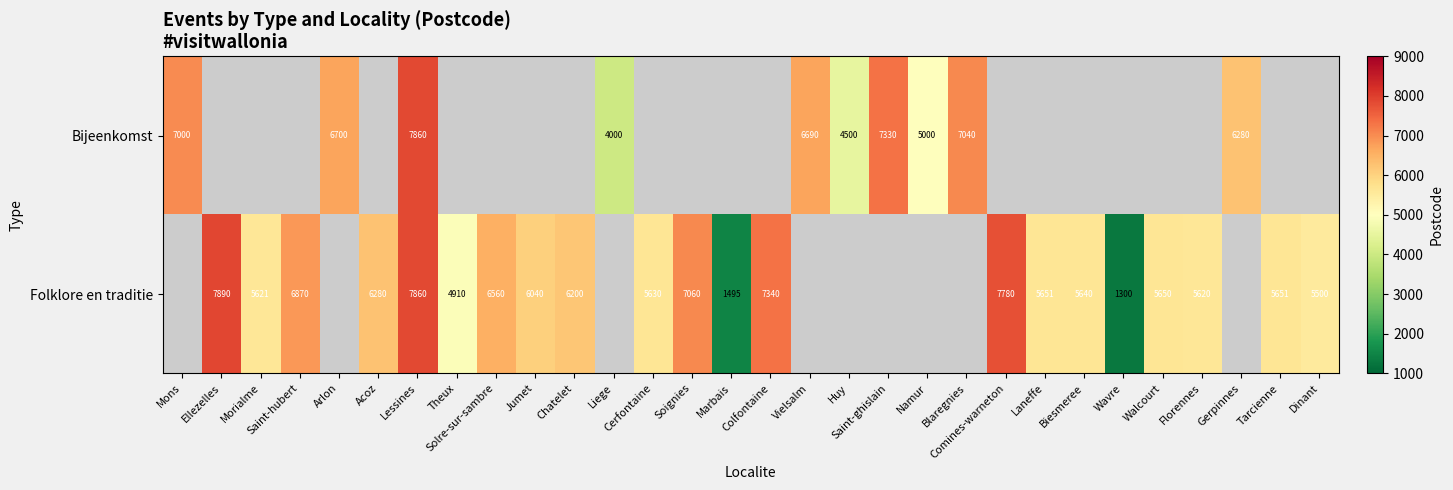

The value of Folklore en traditie at Lessines is 4207. True or false?

False